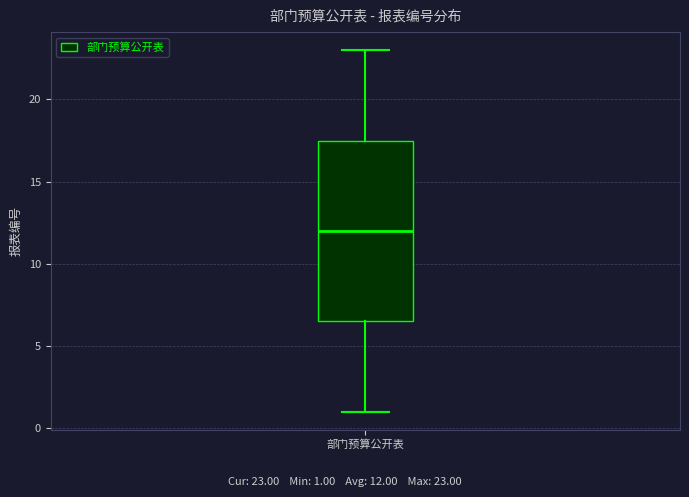

Transcribe this box plot: give where the median line is, the range the box spans, and where the two whiskers end, as read against the y-axis. The values are not printed on the chart, so give them approximately, as read against the axis.

median 12.0, box 6.5 to 17.5, whiskers 1.0 to 23.0